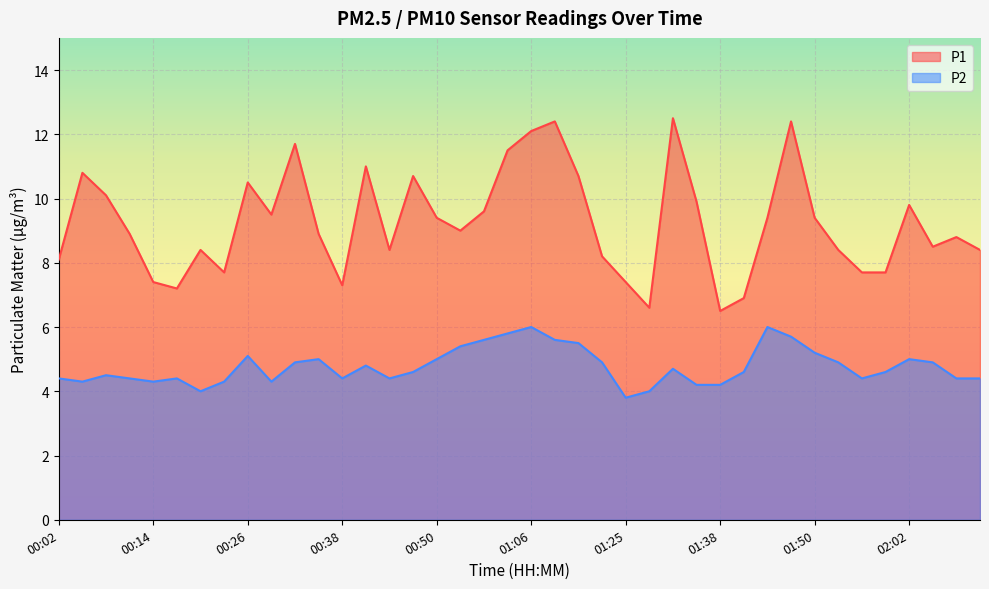

Which series has the largest total across all categories?

P1